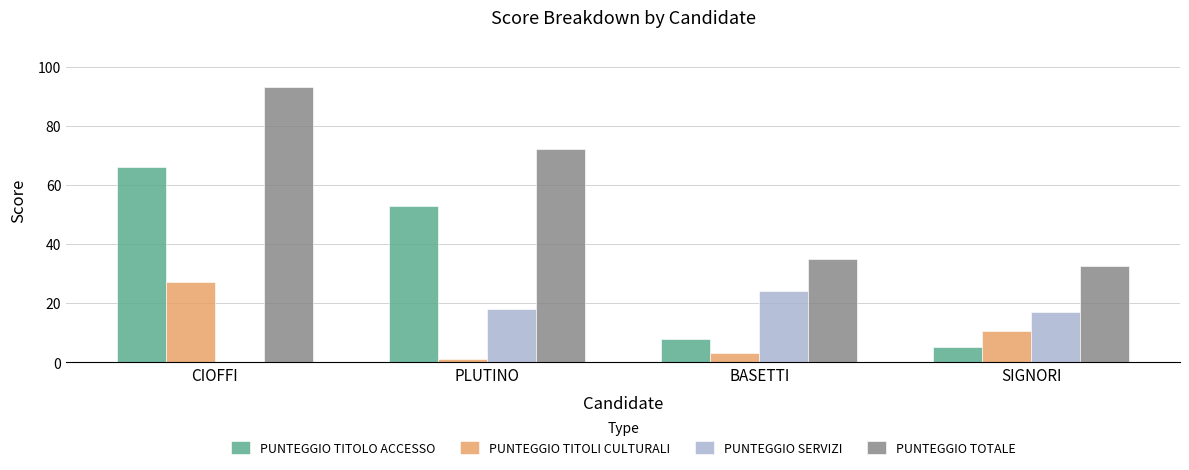

Where is PUNTEGGIO TITOLO ACCESSO nearest to the value 35?

PLUTINO